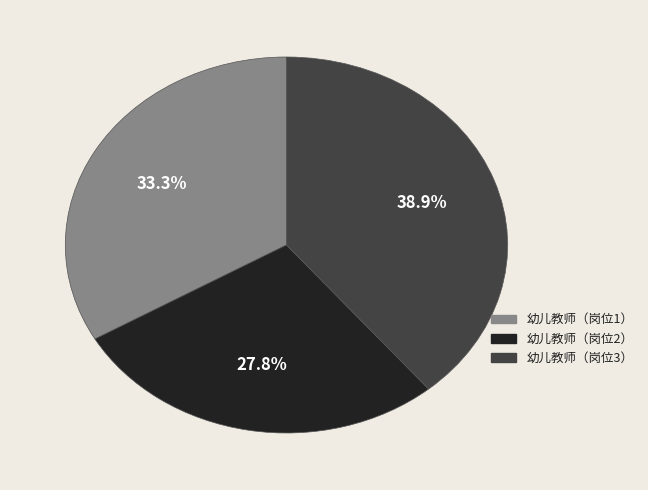

The 幼儿教师（岗位2） slice represents 28% of the pie. True or false?

True